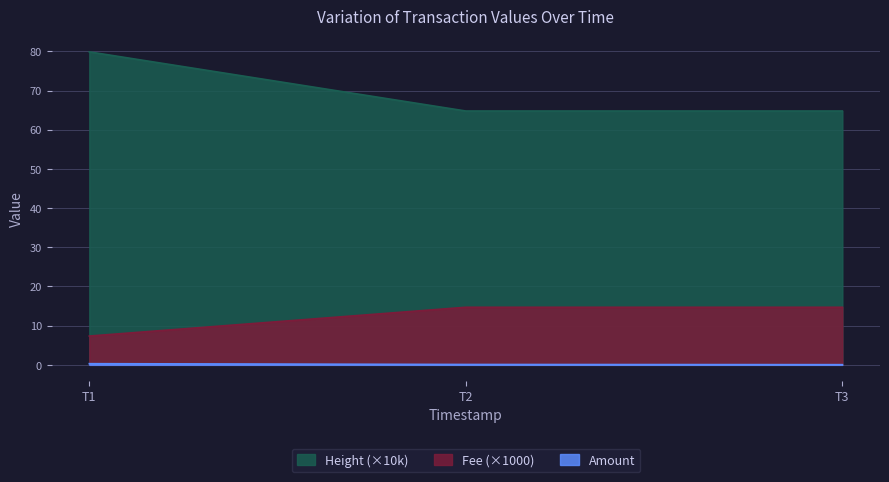

Rank the series by their average value, from lowest to highest.

Amount, Fee (×1000), Height (×10k)